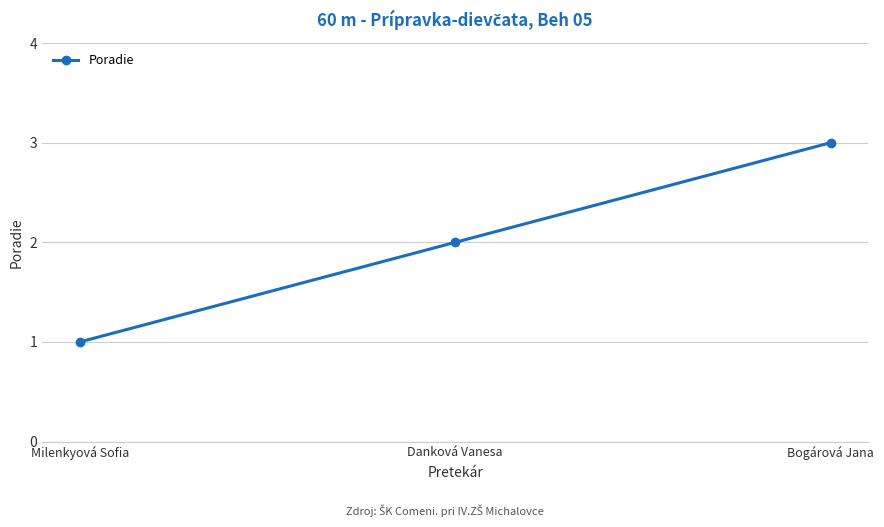

What position from the right is Danková Vanesa?

2